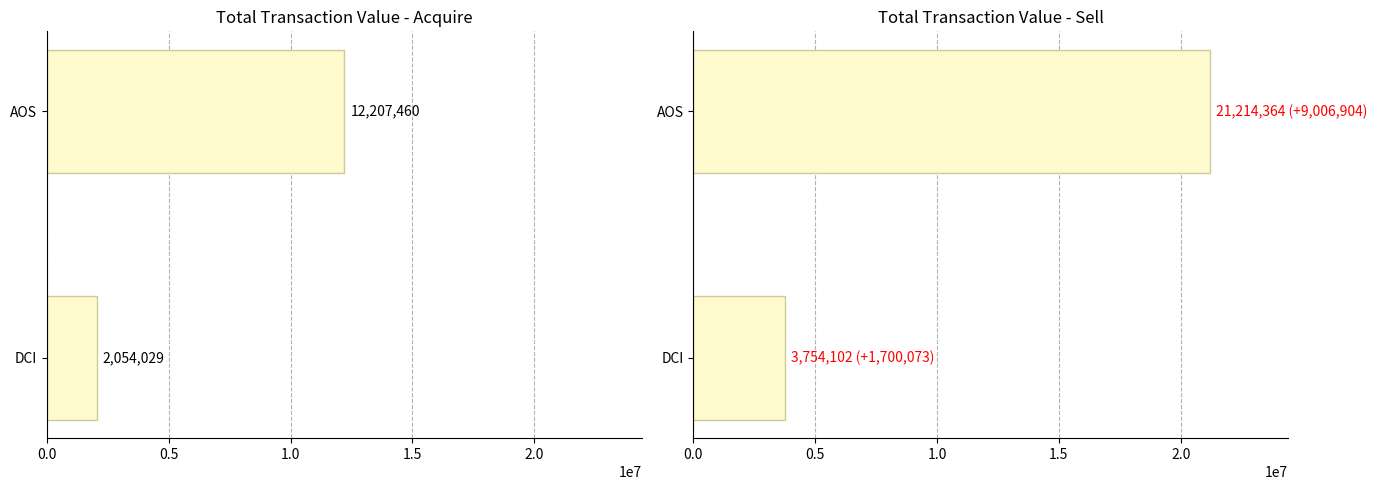

Reading left to right, transcribe all the data shown in this chart.

Acquire (M): 2054029	12207460
Sell (S): 3754102	21214364